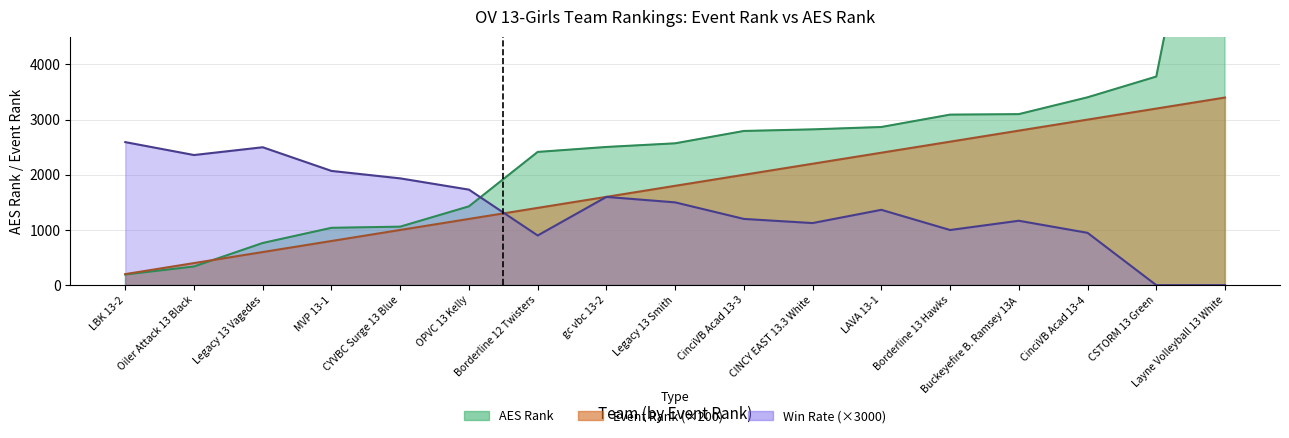

Where is AES Rank nearest to the value 5096?

CSTORM 13 Green